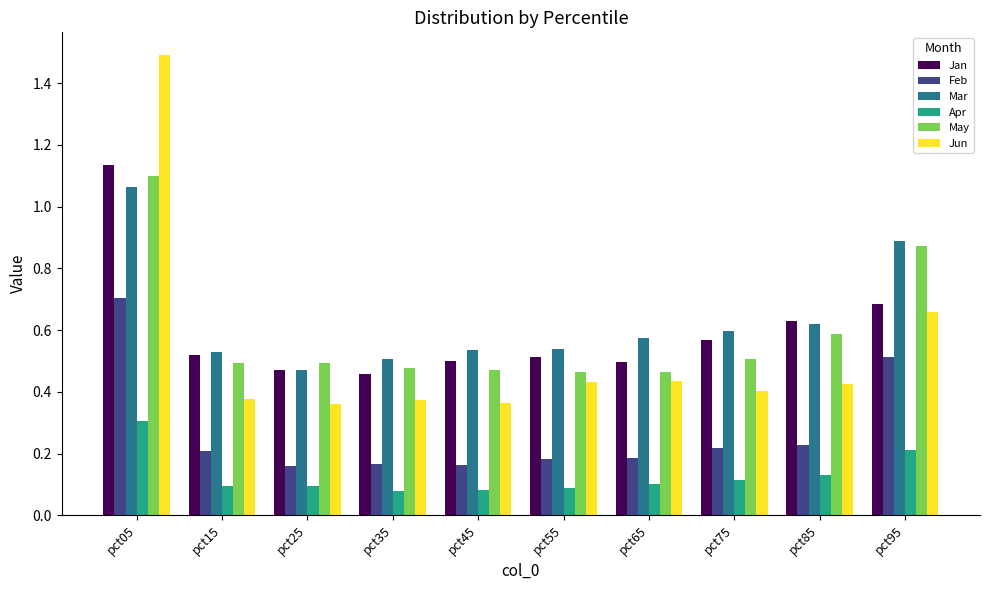

Which category has the highest value in the Apr series?

pct05